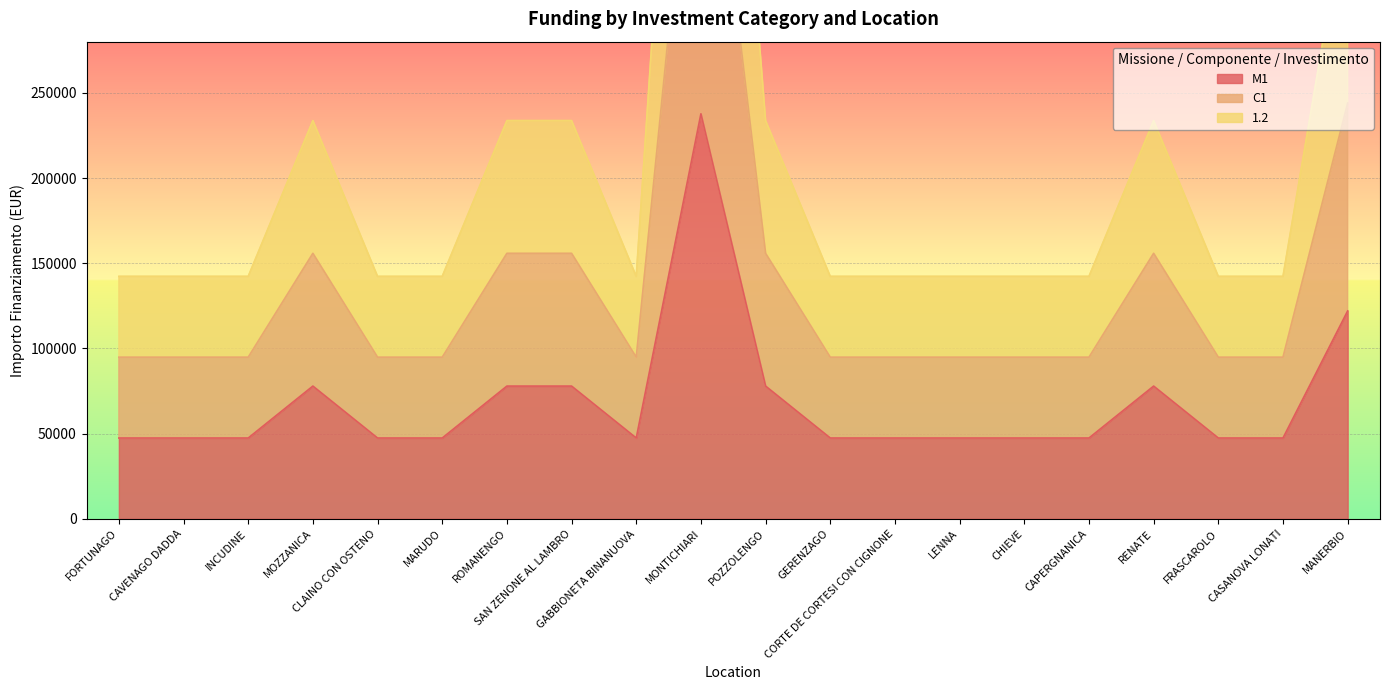

Is the value of 1.2 at CAVENAGO DADDA greater than the value of C1 at FORTUNAGO?

Yes